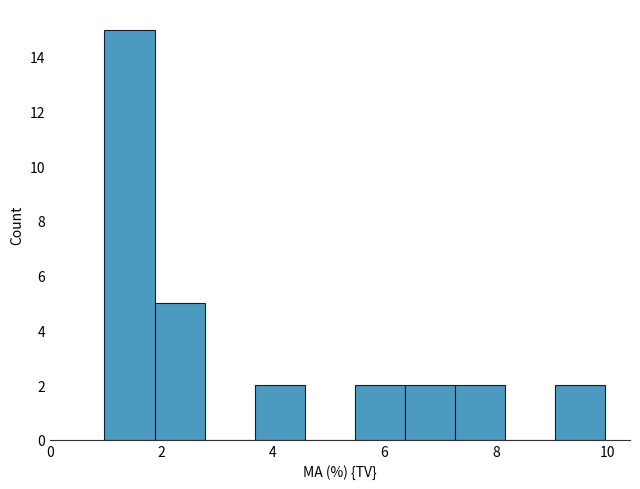

How tall is the bar that spans 7.2 to 8.2 on the x-axis? Neither the bar edges nor the heights are printed on the chart, so give them approximately, as read against the axes.

2